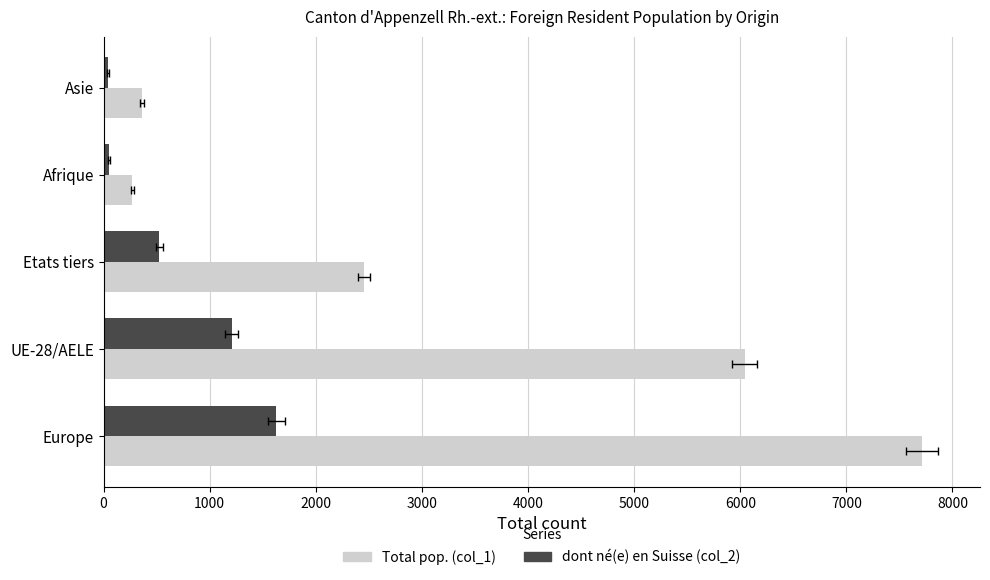

Between Europe and UE-28/AELE, which series saw the biggest shift?

Total pop. (col_1)